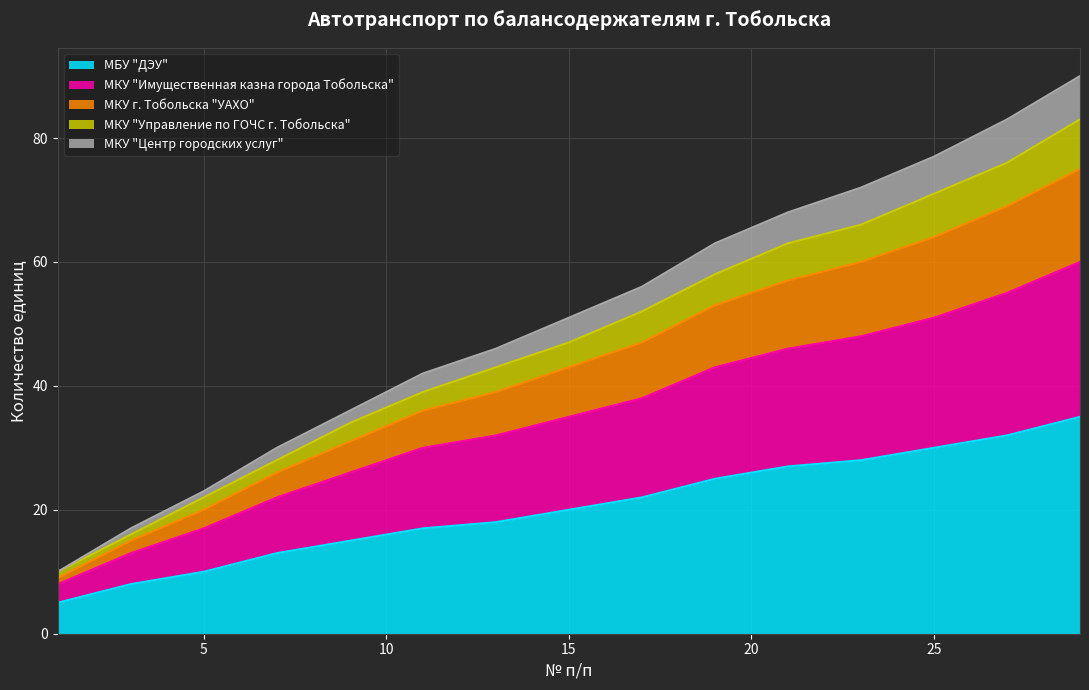

What is the maximum value for МБУ "ДЭУ"?

35